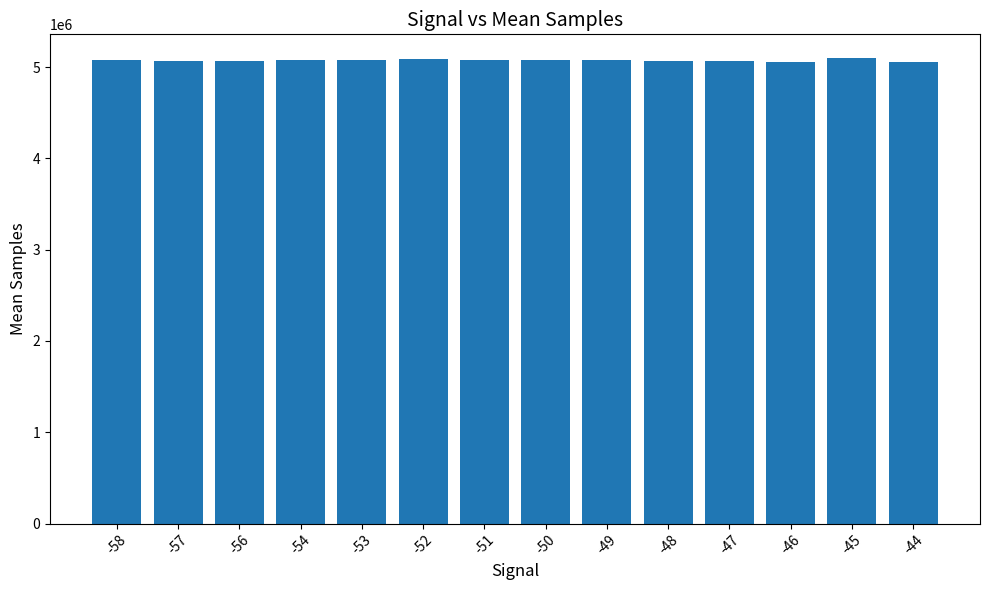

What is the smallest value displayed?

5055115.7